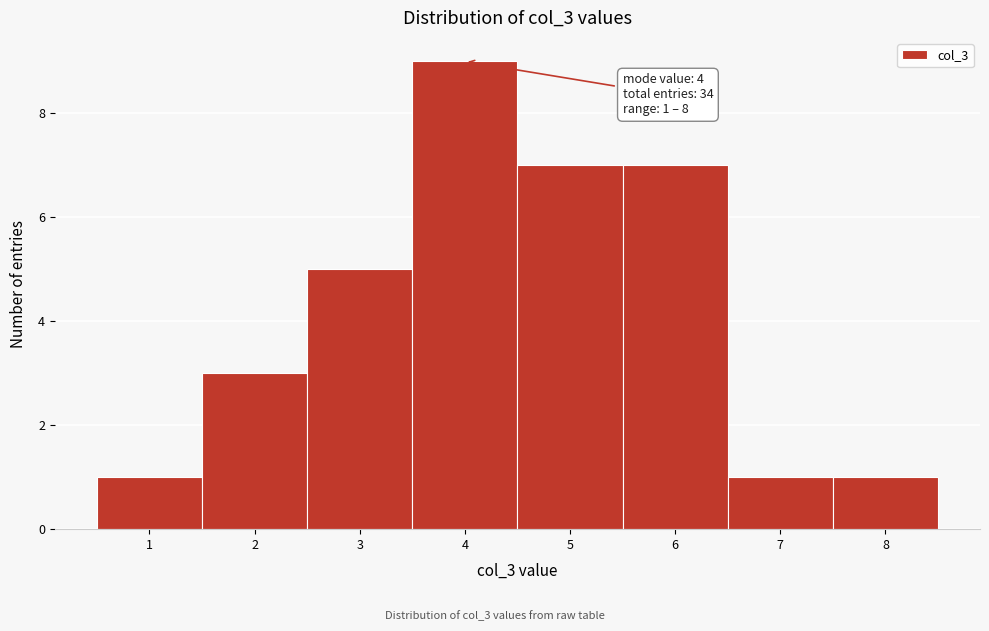

Over which range of the x-axis is the bar tallest?

3.5 to 4.5